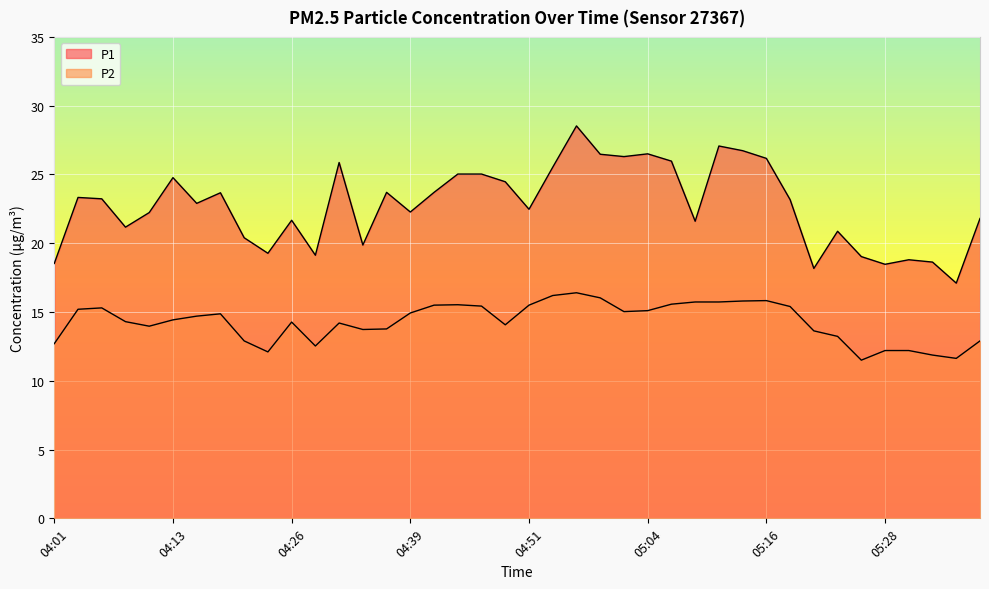

True or false: P2 has a value of 15.0 at 05:01.

True